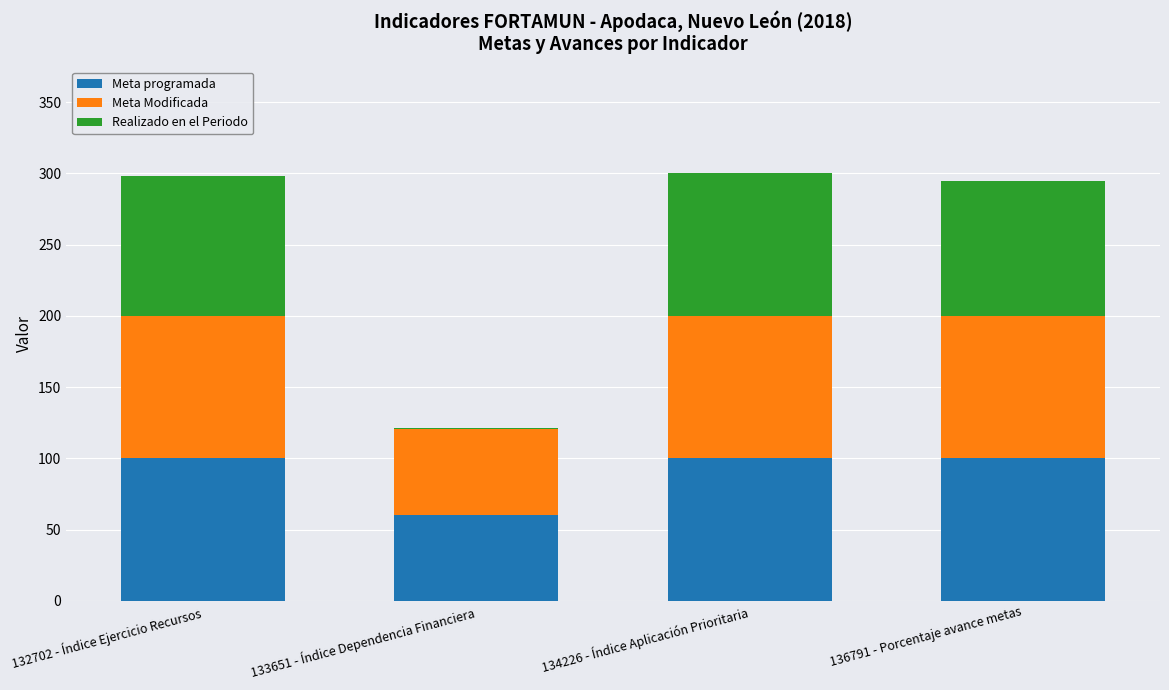

What is the total value across all series at 136791 - Porcentaje avance metas?

295.0